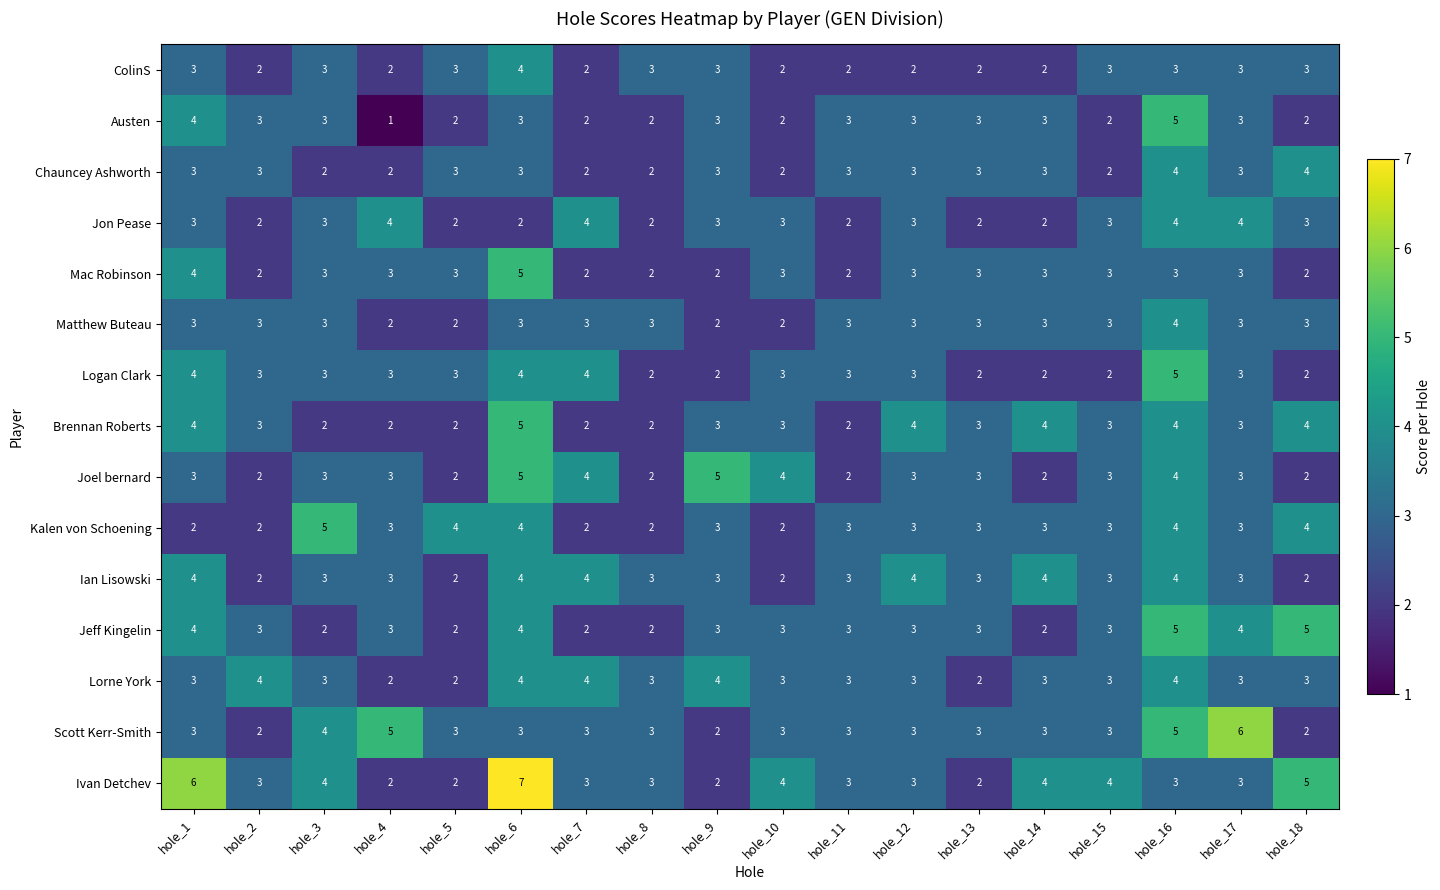

Where does the Logan Clark series first go above 3?

hole_1